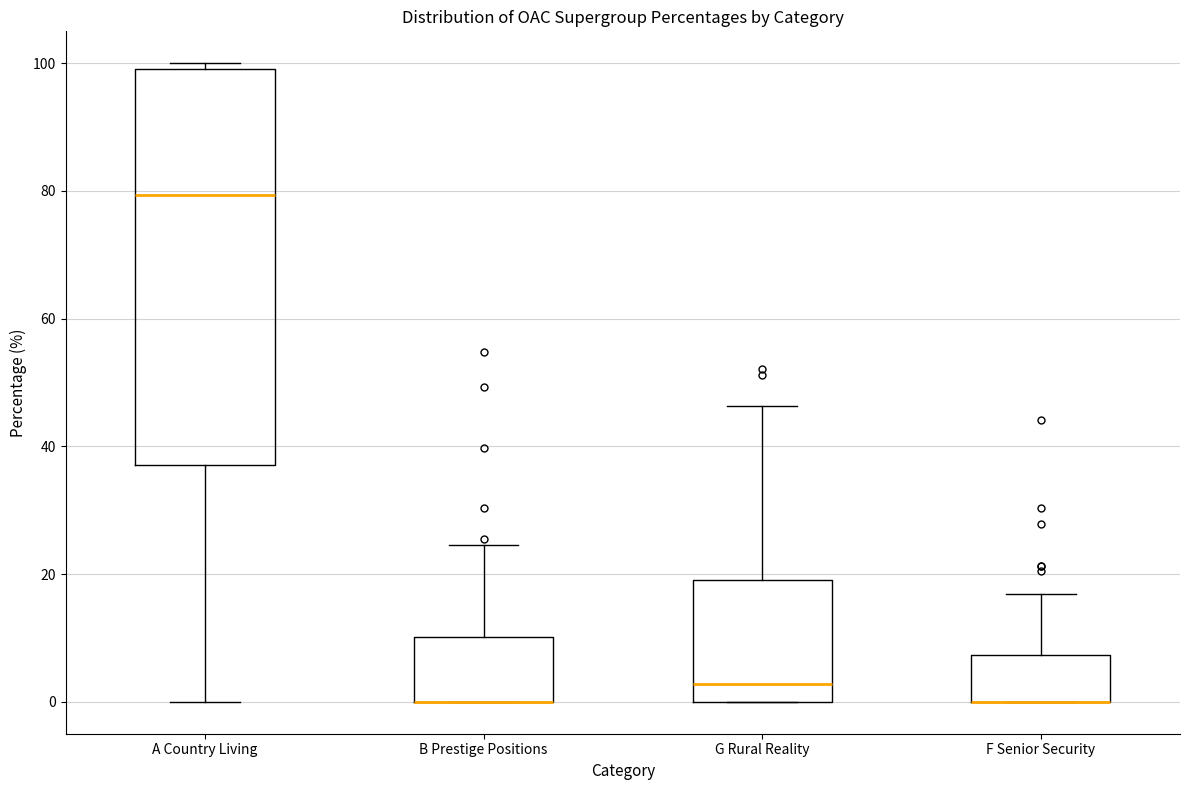

Where does the median line of the box for A Country Living sit on the y-axis? The values are not printed on the chart, so give them approximately, as read against the axis.

80